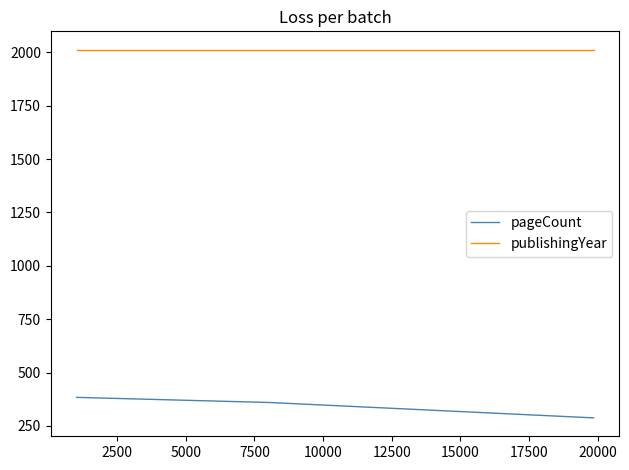

What is the average value of the publishingYear series?

2012